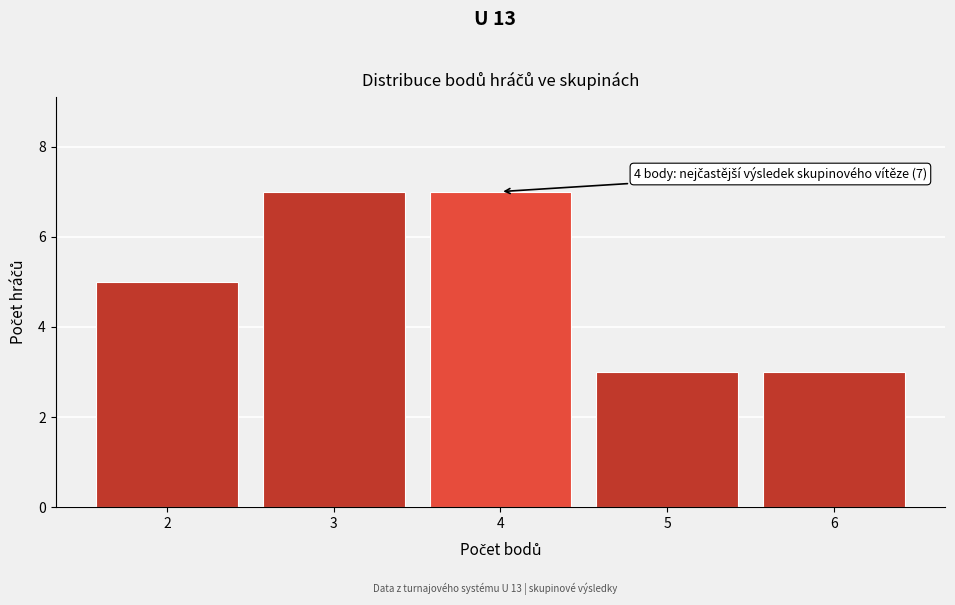

Reading left to right, what are all the values shown in this chart?

5	7	7	3	3